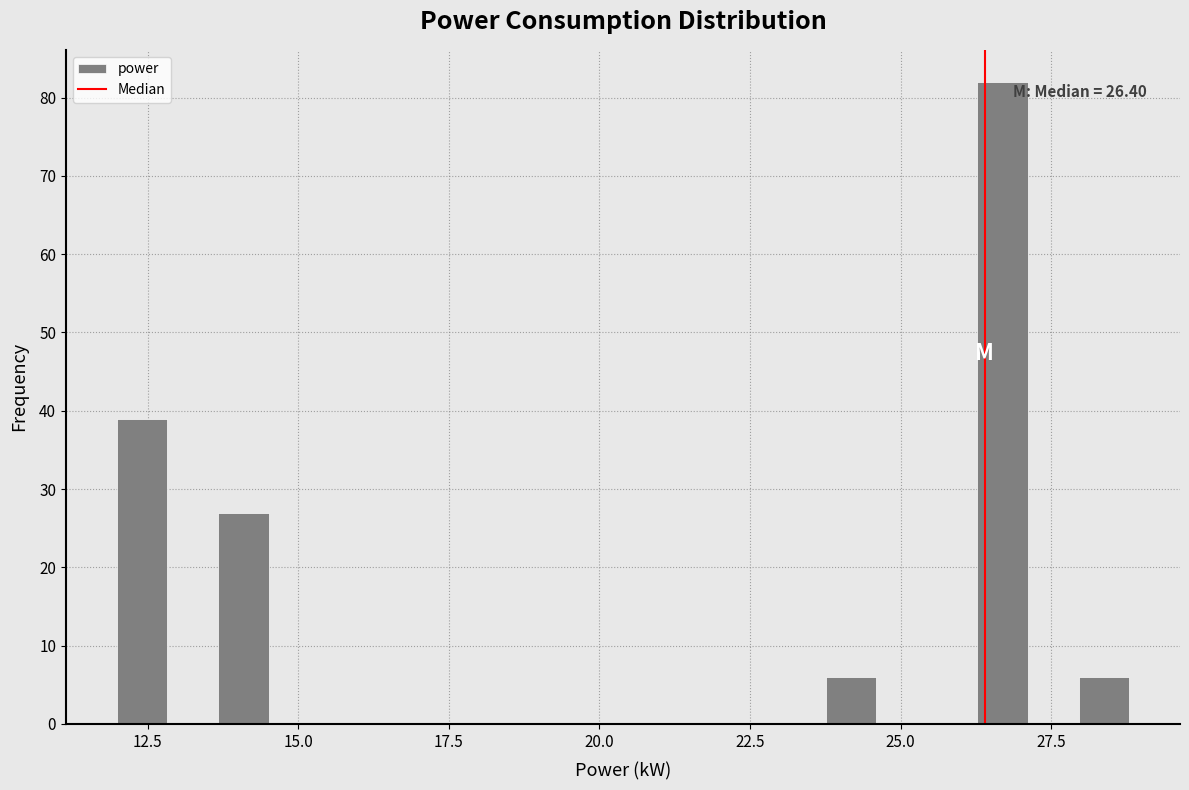

Around what value on the x-axis is the tallest bar? Give the approximate position of its centre, as read against the axis.

26.5